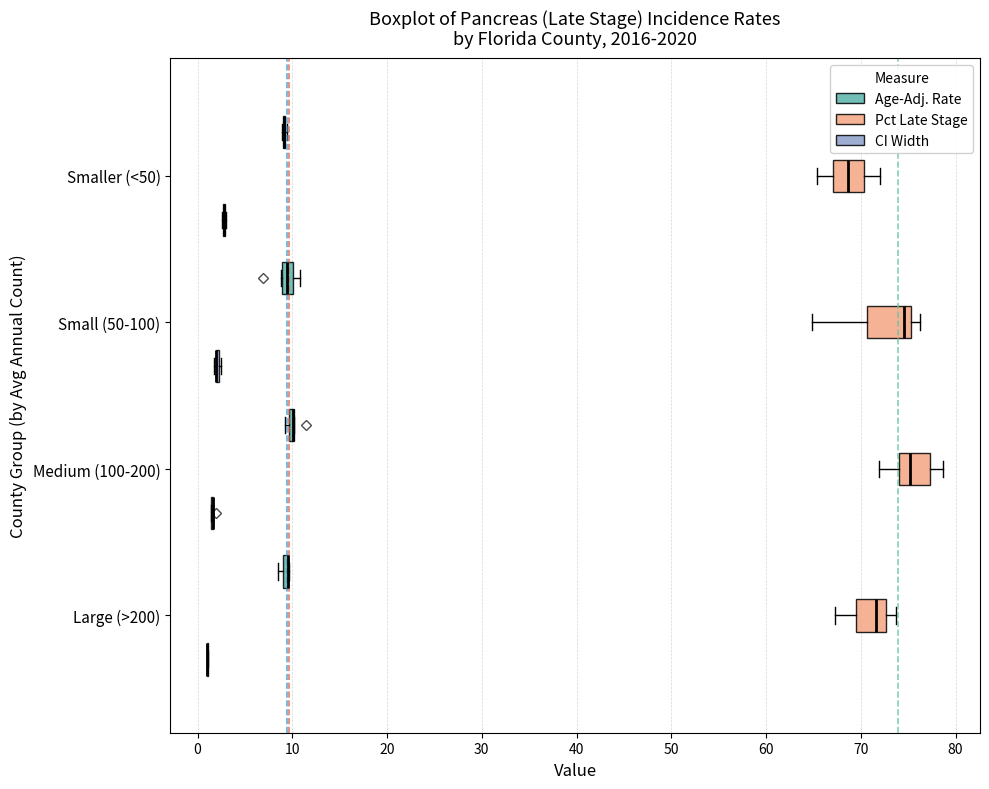

Where does the left whisker of the box for Medium (100-200) (Pct Late Stage) end on the x-axis? The values are not printed on the chart, so give them approximately, as read against the axis.

72